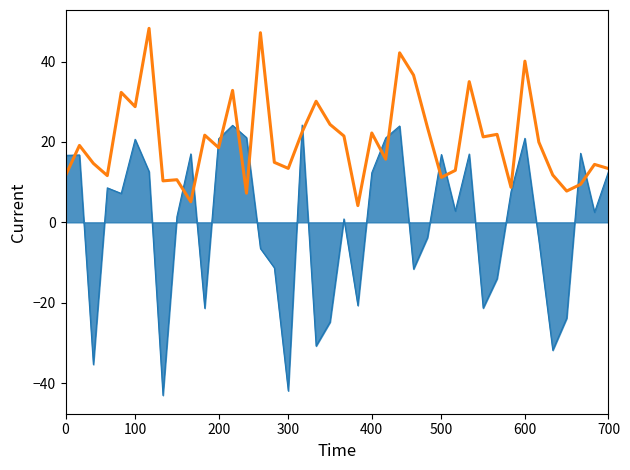

What is the difference between the second highest and minimum values in the rade9_aggzone_norm series?

43.0